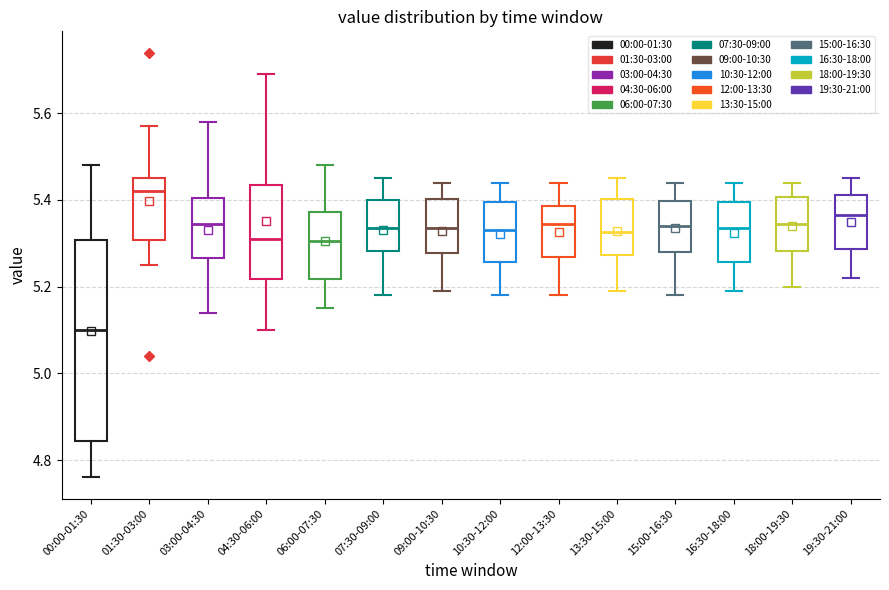

Which box is the tallest, from its lower edge to its upper edge?

00:00-01:30